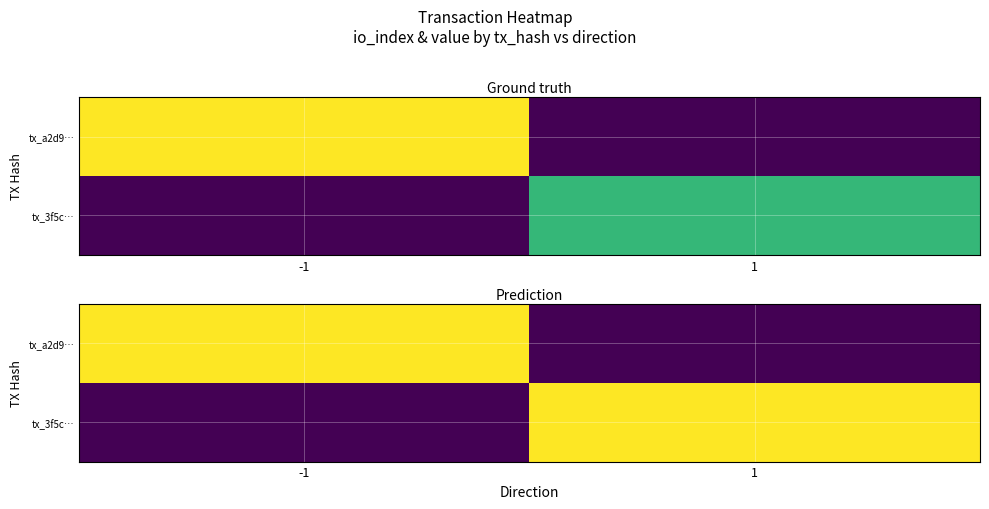

Between -1 and 1, which is larger?

-1